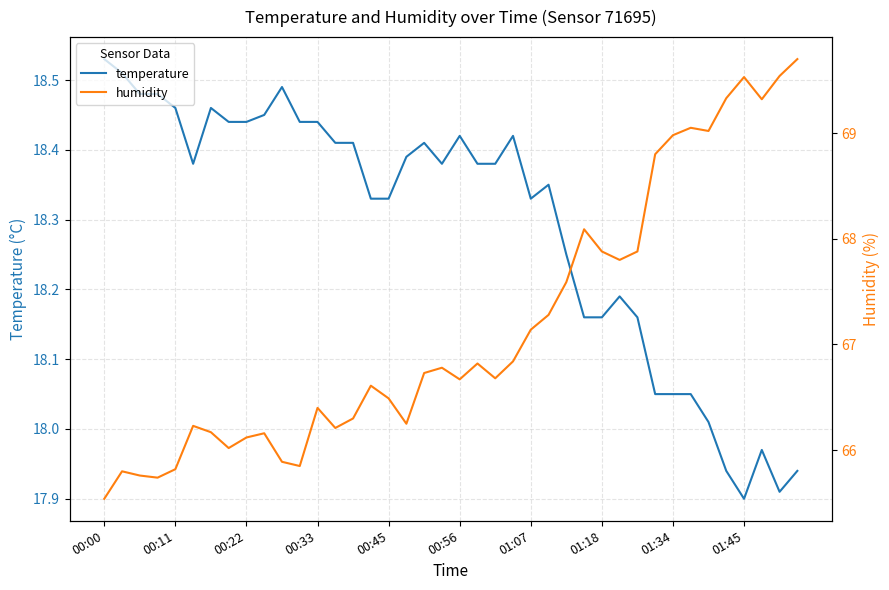

What are all the series names shown in the legend?

temperature, humidity